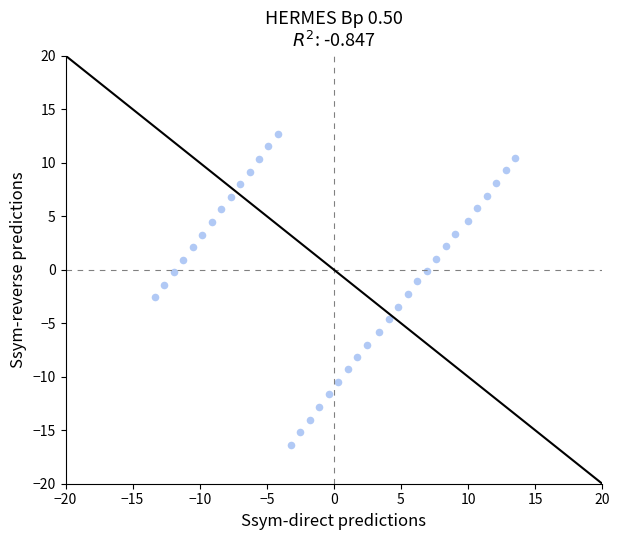

What is the range of X values (max minus min)?

26.9